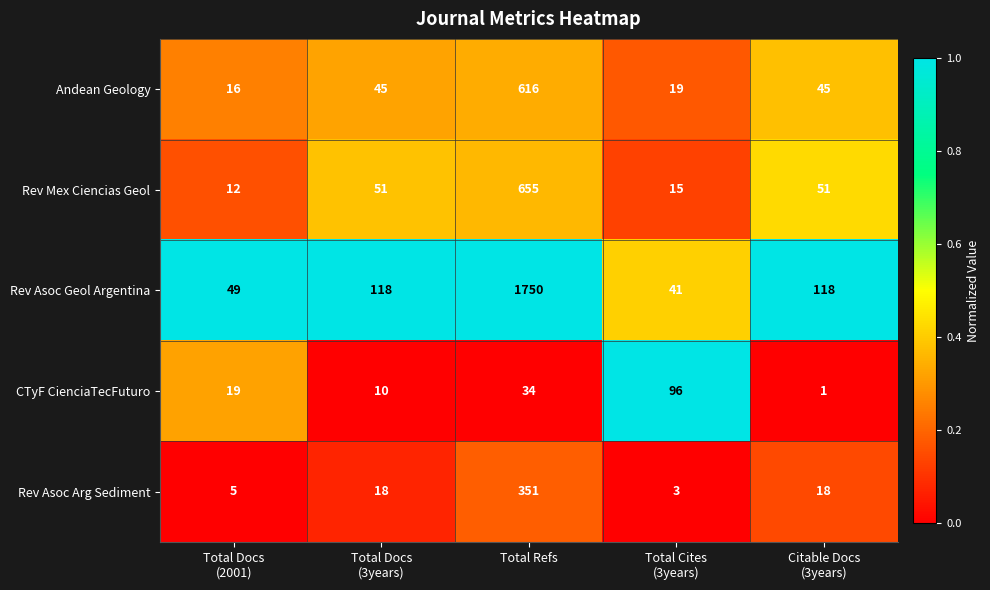

Reading left to right, transcribe all the data shown in this chart.

Andean Geology: 16	45	616	19	45
Rev Mex Ciencias Geol: 12	51	655	15	51
Rev Asoc Geol Argentina: 49	118	1750	41	118
CTyF CienciaTecFuturo: 19	10	34	96	1
Rev Asoc Arg Sediment: 5	18	351	3	18